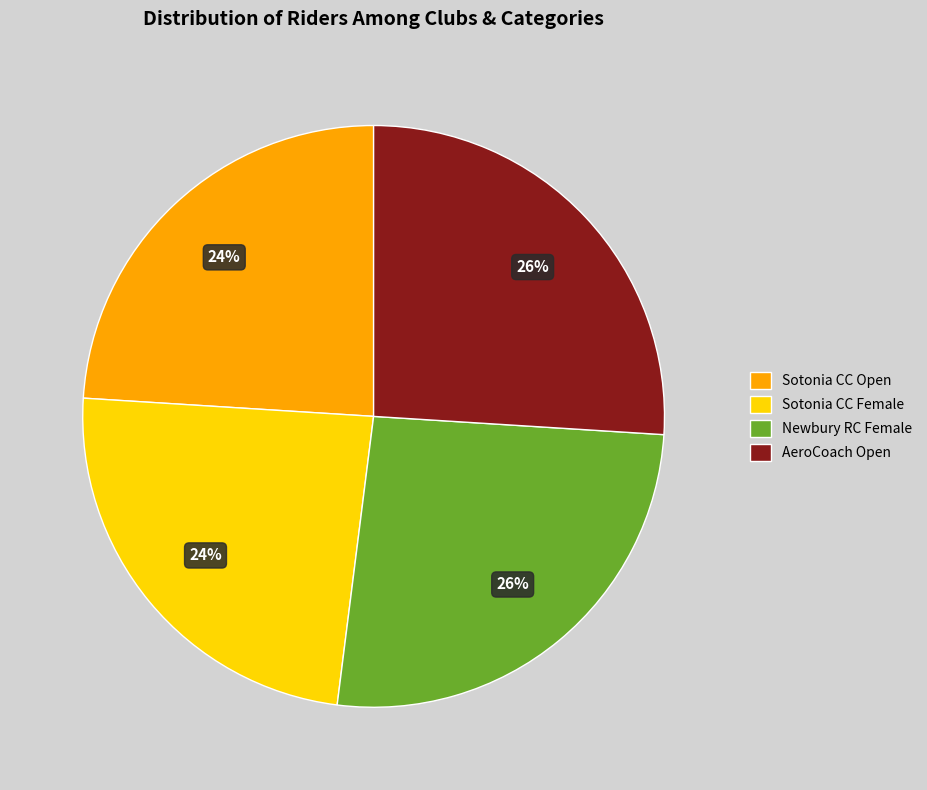

How many slices are in this pie chart?

4